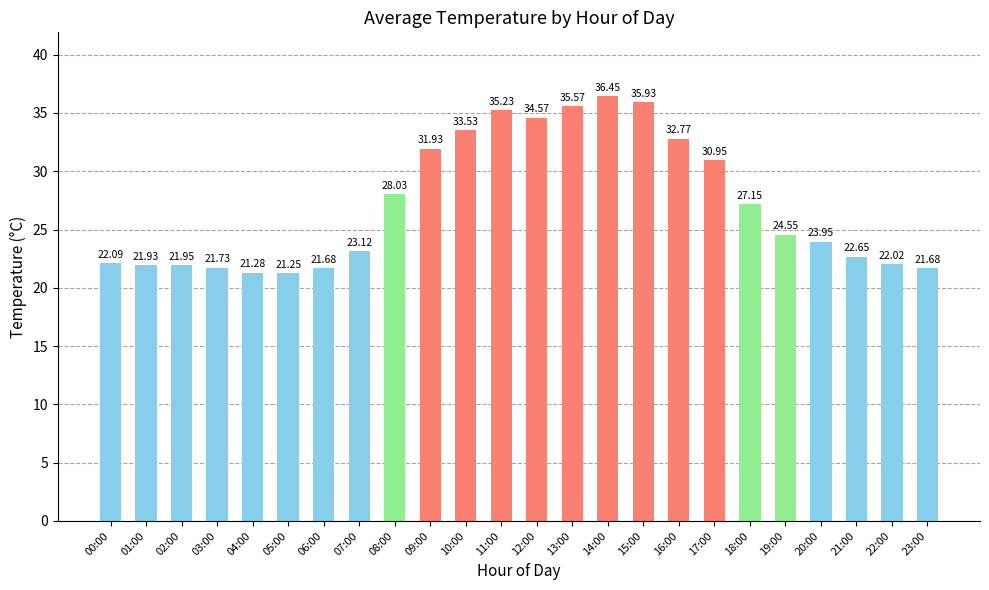

What is the difference between the values at 15:00 and 21:00?

13.3